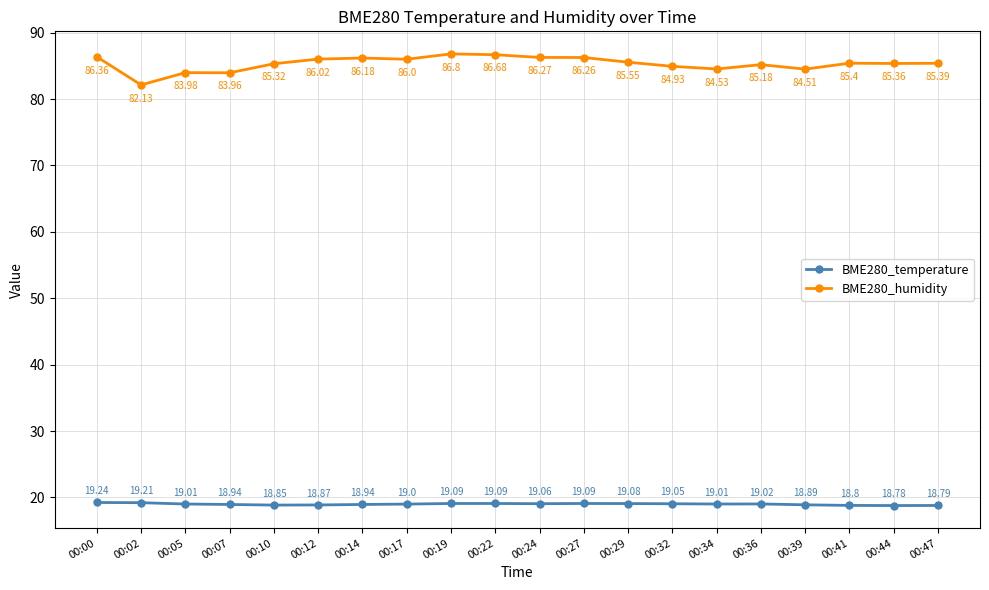

Between 00:22 and 00:24, which series saw the biggest shift?

BME280_humidity